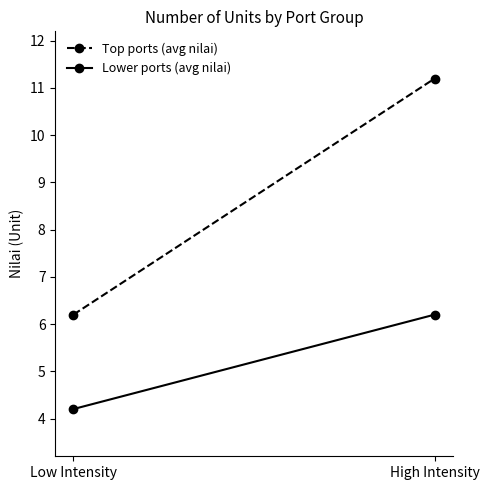

Rank the categories by Top ports (avg nilai) value from highest to lowest.

High Intensity, Low Intensity